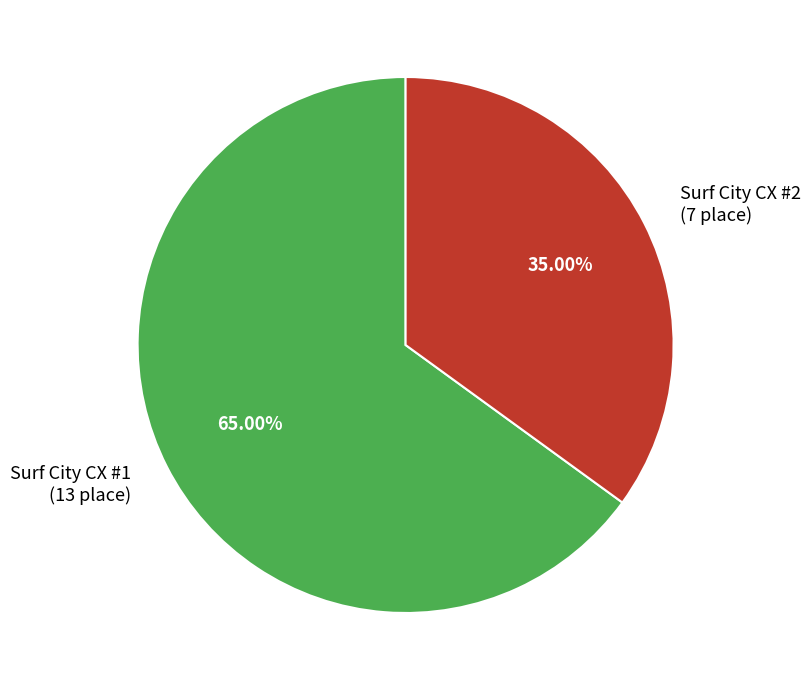

How many slices are in this pie chart?

2